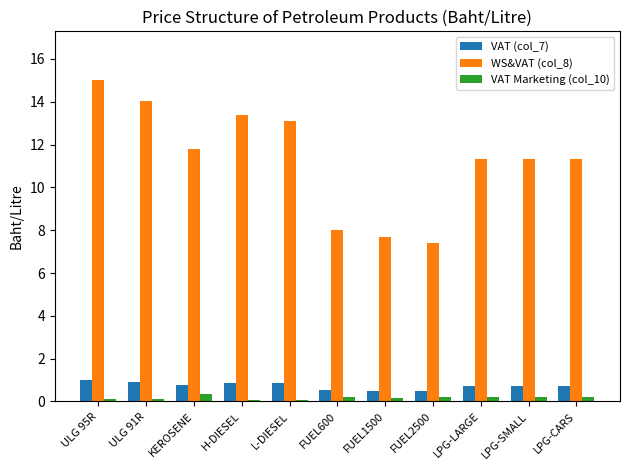

How many data points in WS&VAT (col_8) are above 11?

8